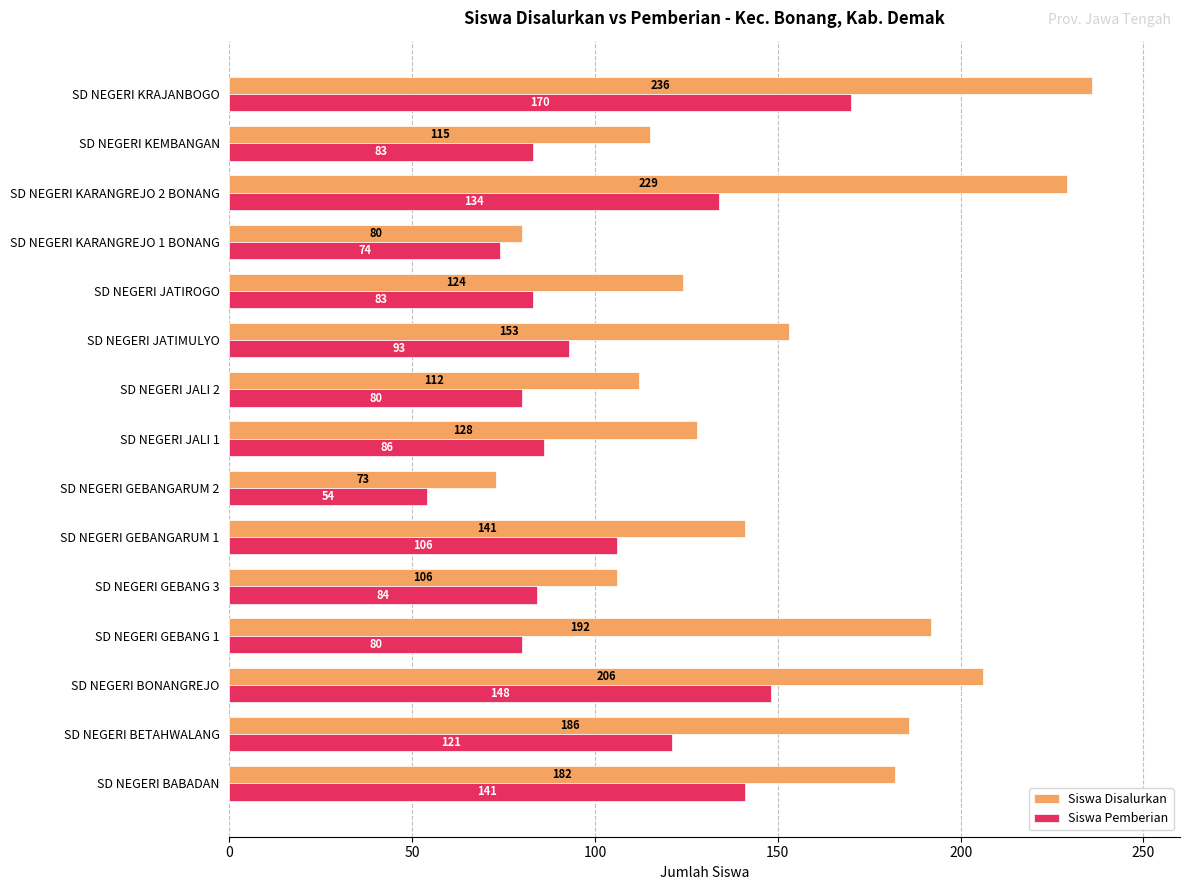

The Siswa Disalurkan series shows 185 at SD NEGERI KEMBANGAN. True or false?

False